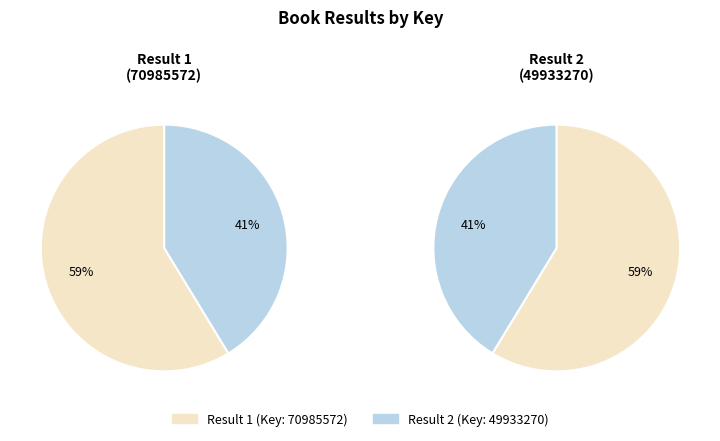

Count the number of slices in the pie.

2